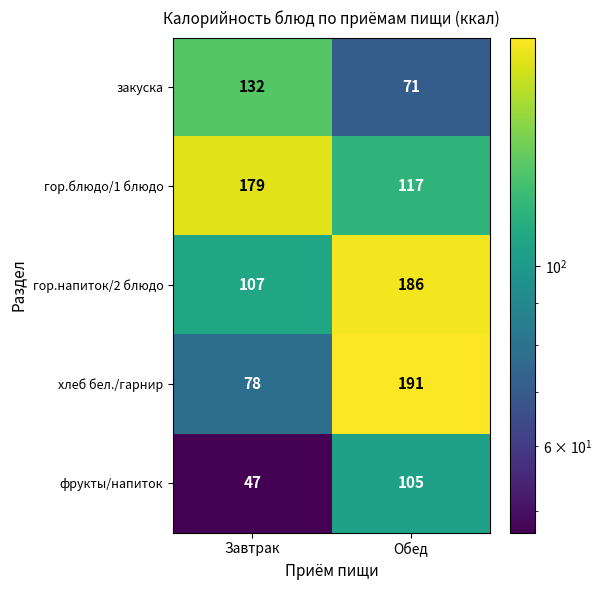

What is the difference between the гор.блюдо/1 блюдо values at Завтрак and Обед?

62